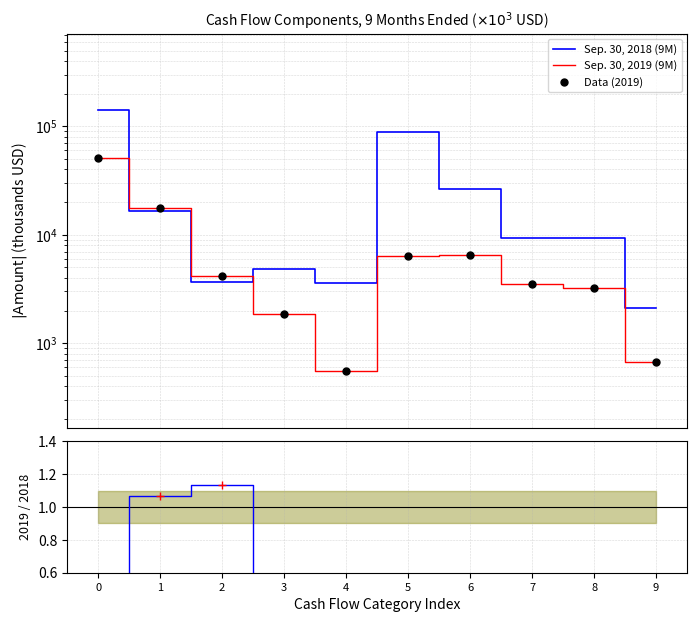

What is the difference between the Sep. 30, 2019 (9M) values at 2 and 3?

2358.0